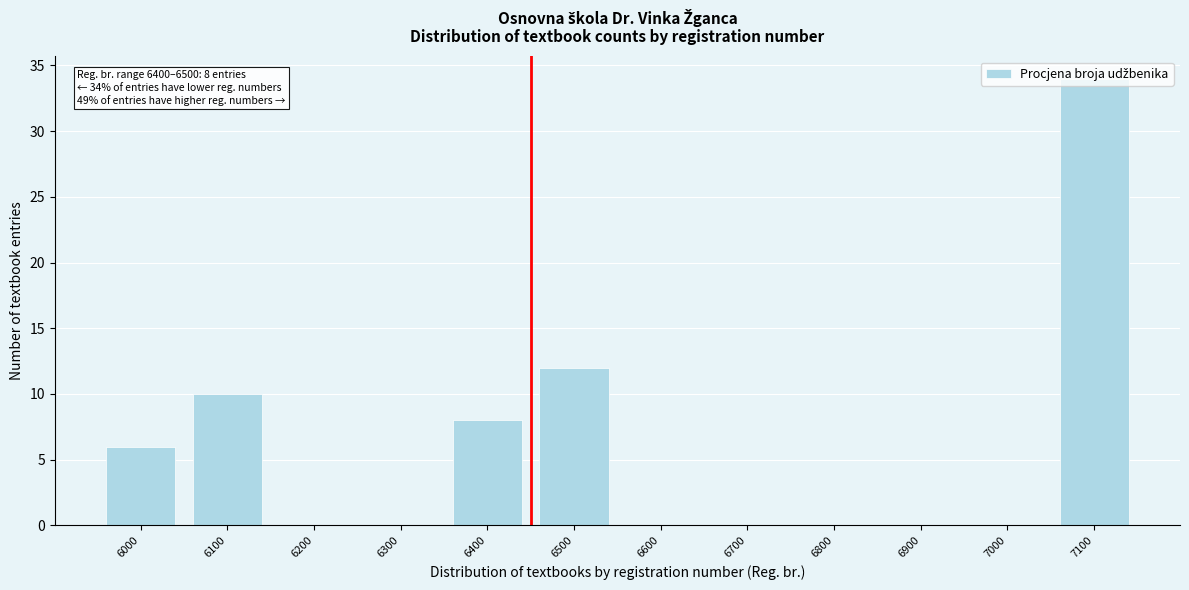

Which has a higher value, 6300 or 7100?

7100